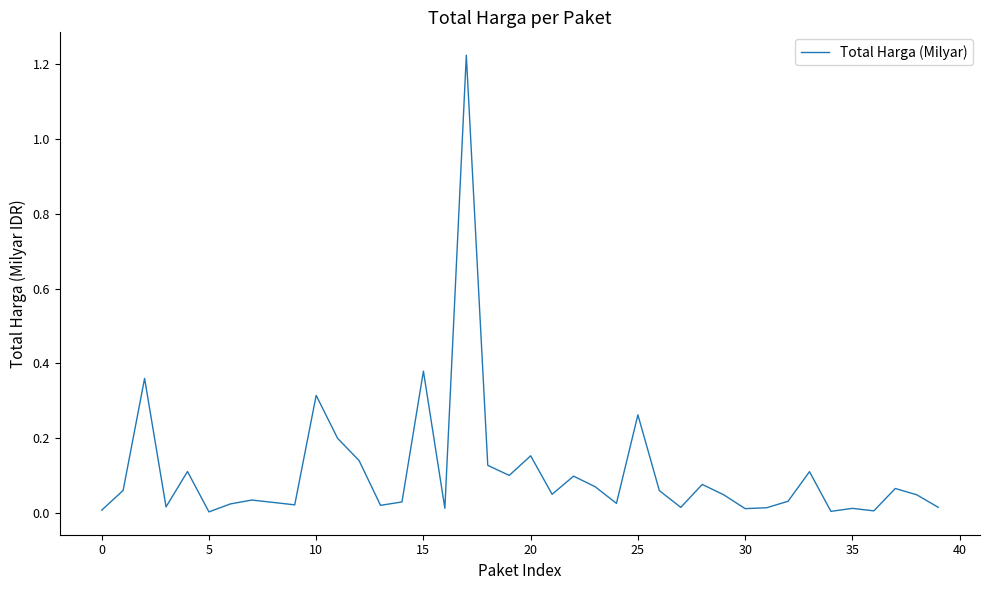

True or false: there are more than 0 points higher than both neighbors.

True